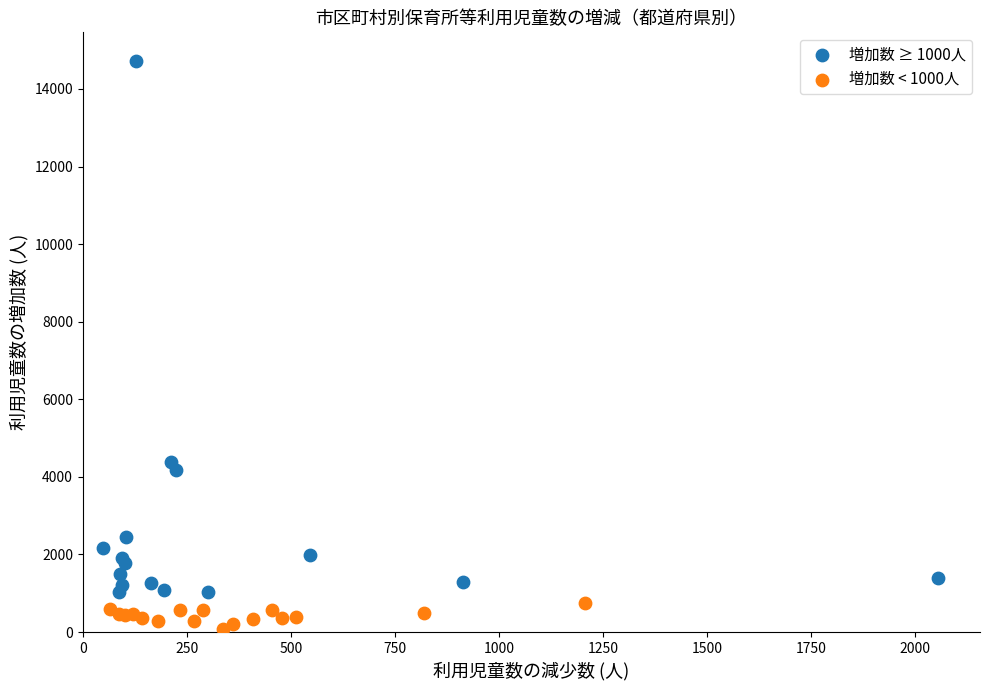

Which series contains the highest Y value?

増加数 ≥ 1000人